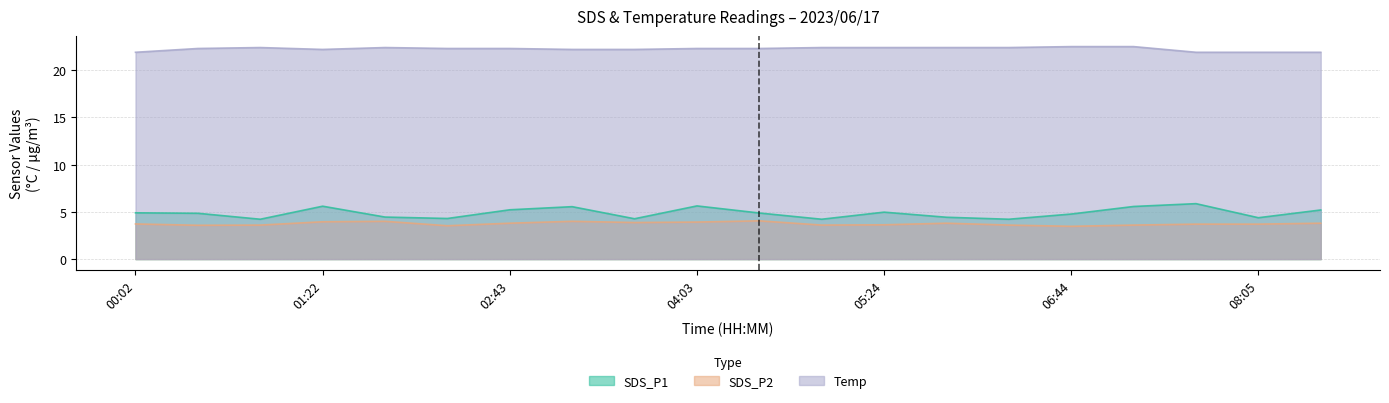

Which series has the widest spread of values?

SDS_P1